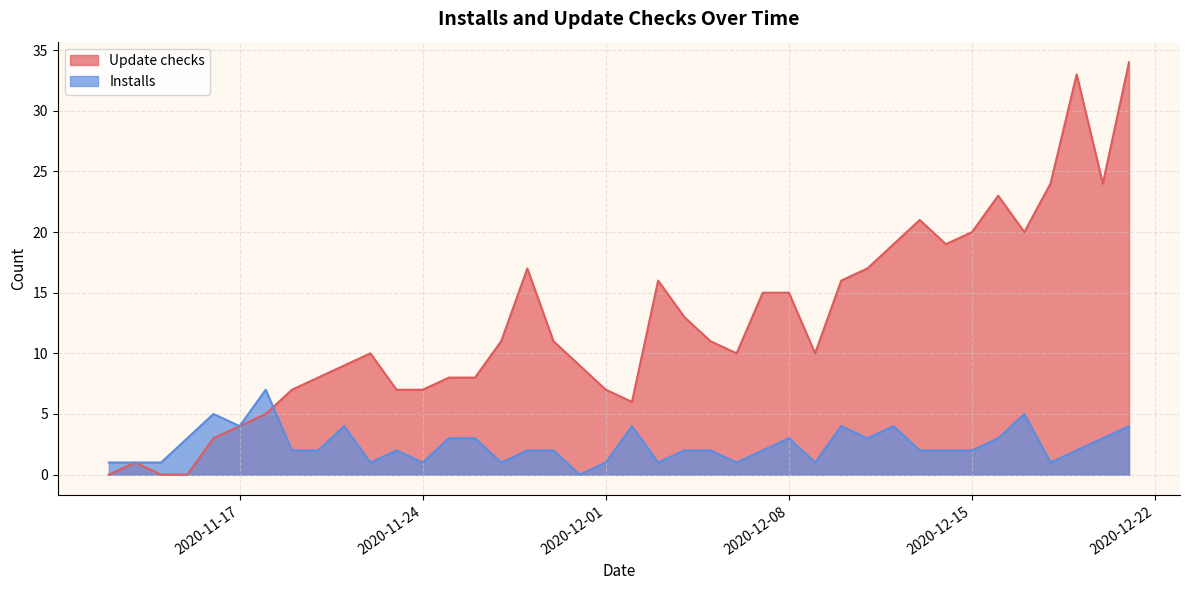

Reading left to right, extract all data points from this chart.

Update checks: 0	1	0	0	3	4	5	7	8	9	10	7	7	8	8	11	17	11	9	7	6	16	13	11	10	15	15	10	16	17	19	21	19	20	23	20	24	33	24	34
Installs: 1	1	1	3	5	4	7	2	2	4	1	2	1	3	3	1	2	2	0	1	4	1	2	2	1	2	3	1	4	3	4	2	2	2	3	5	1	2	3	4